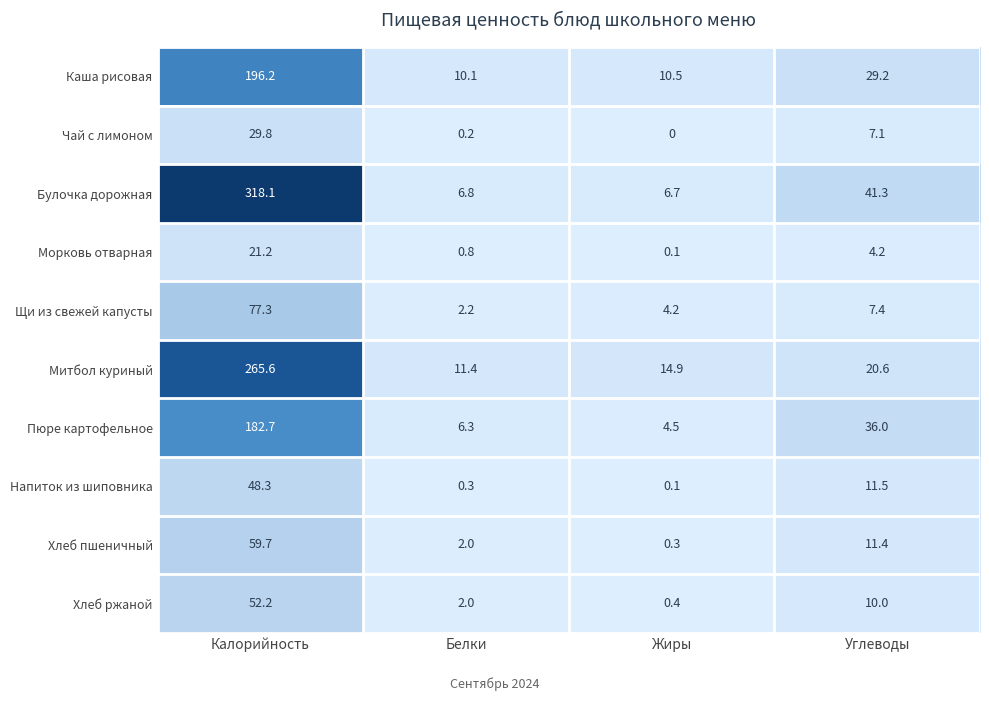

What is the approximate value of Митбол куриный at Калорийность?

265.6